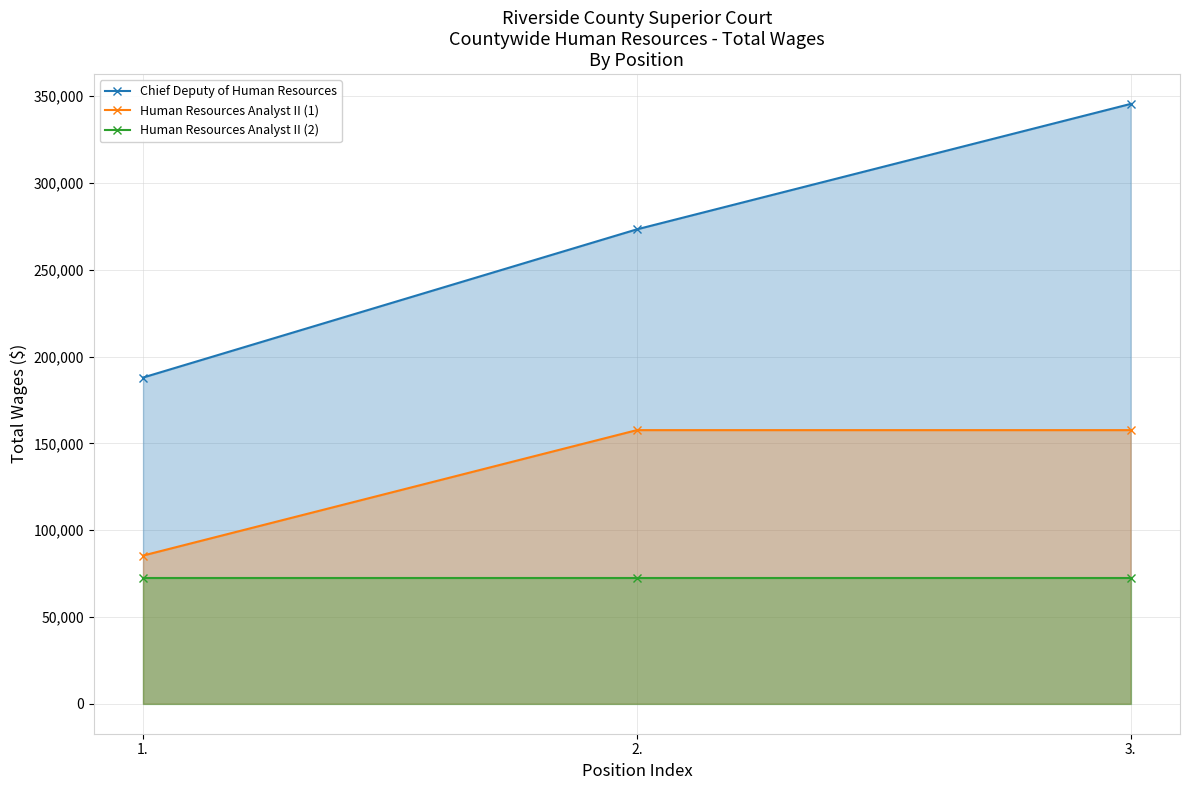

What is the sum of the Chief Deputy of Human Resources values at 3. and 1.?

533374